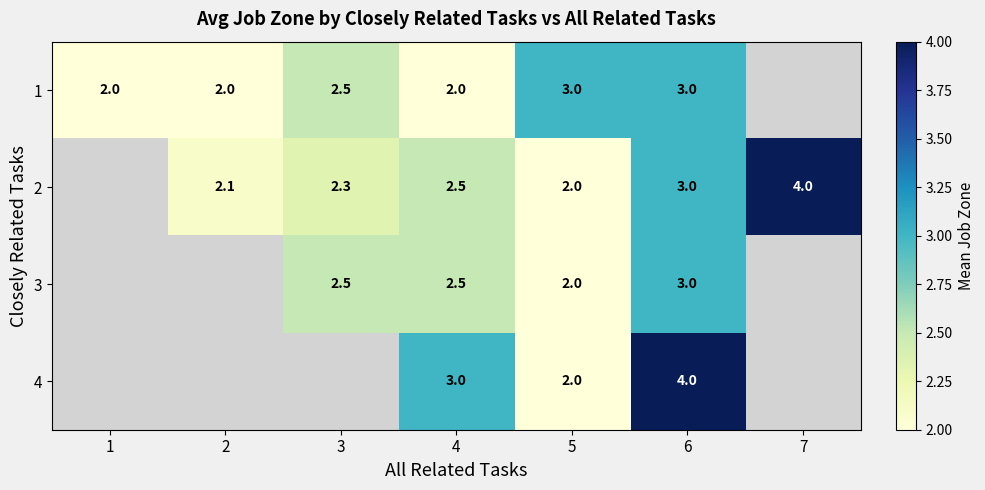

At which category is the sum across all series the highest?

6